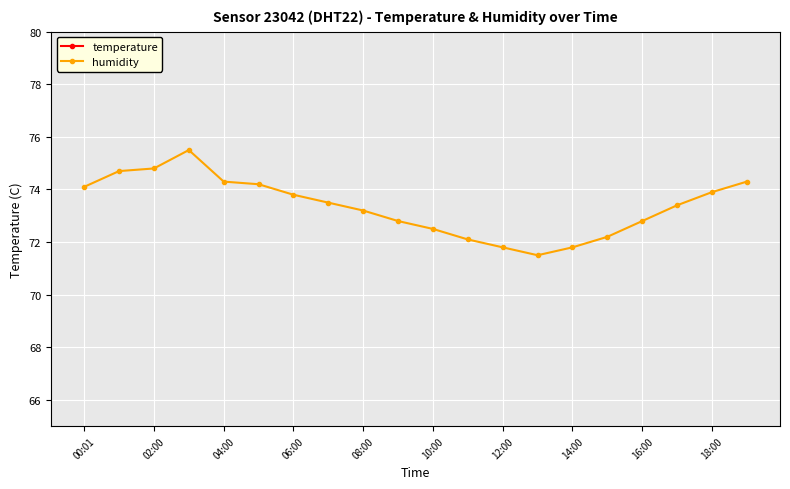

The humidity series shows 35.5 at 14:00. True or false?

False